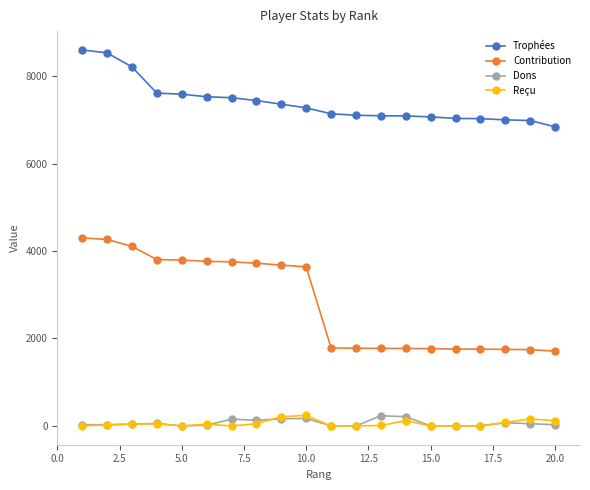

Which series has the largest total across all categories?

Trophées